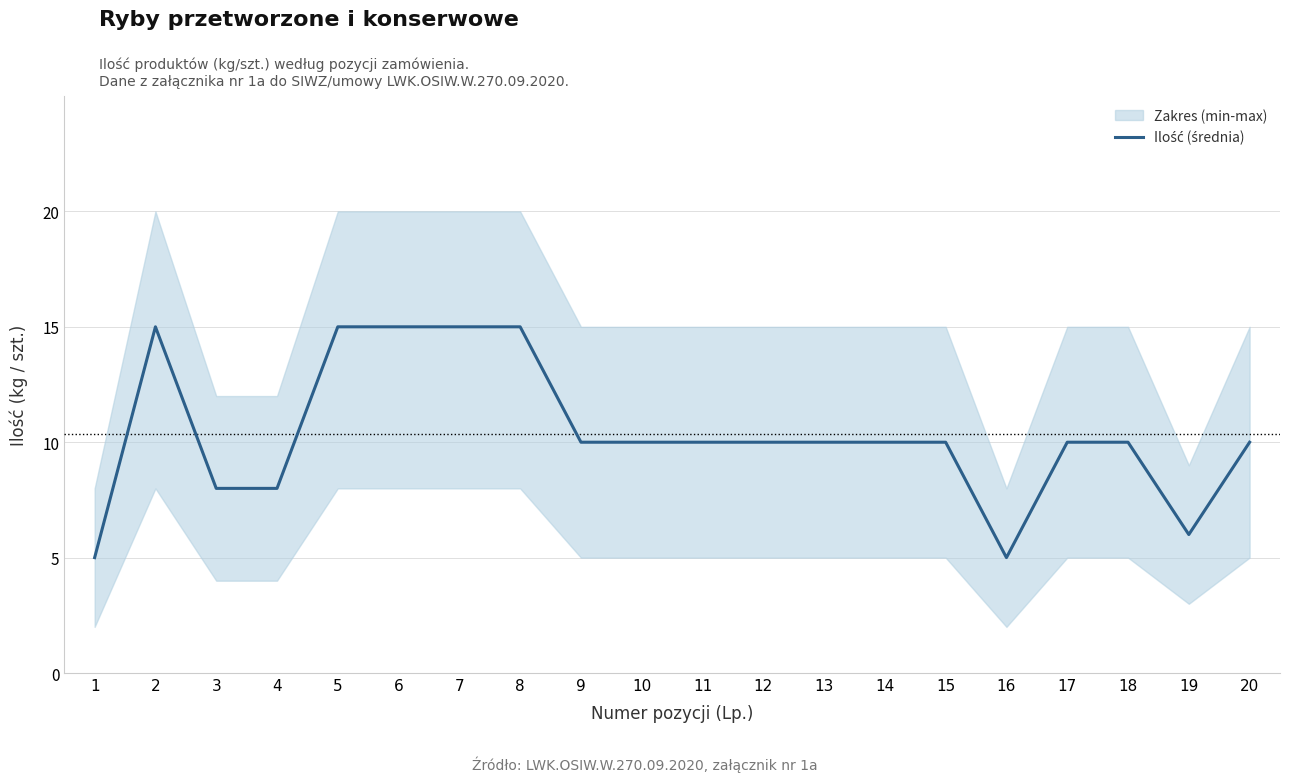

Where is the first local maximum?

2